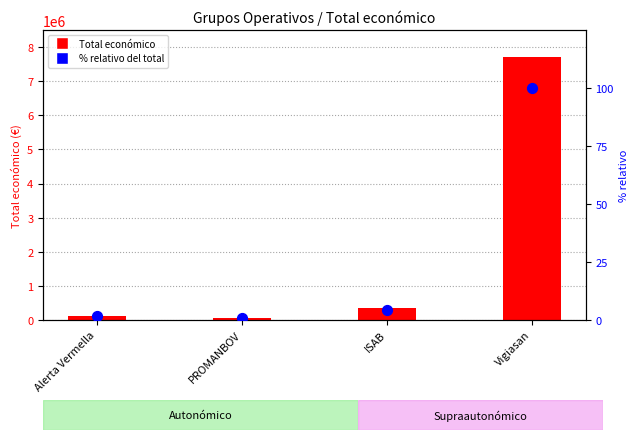

What are all the series names shown in the legend?

Total económico, % relativo del total